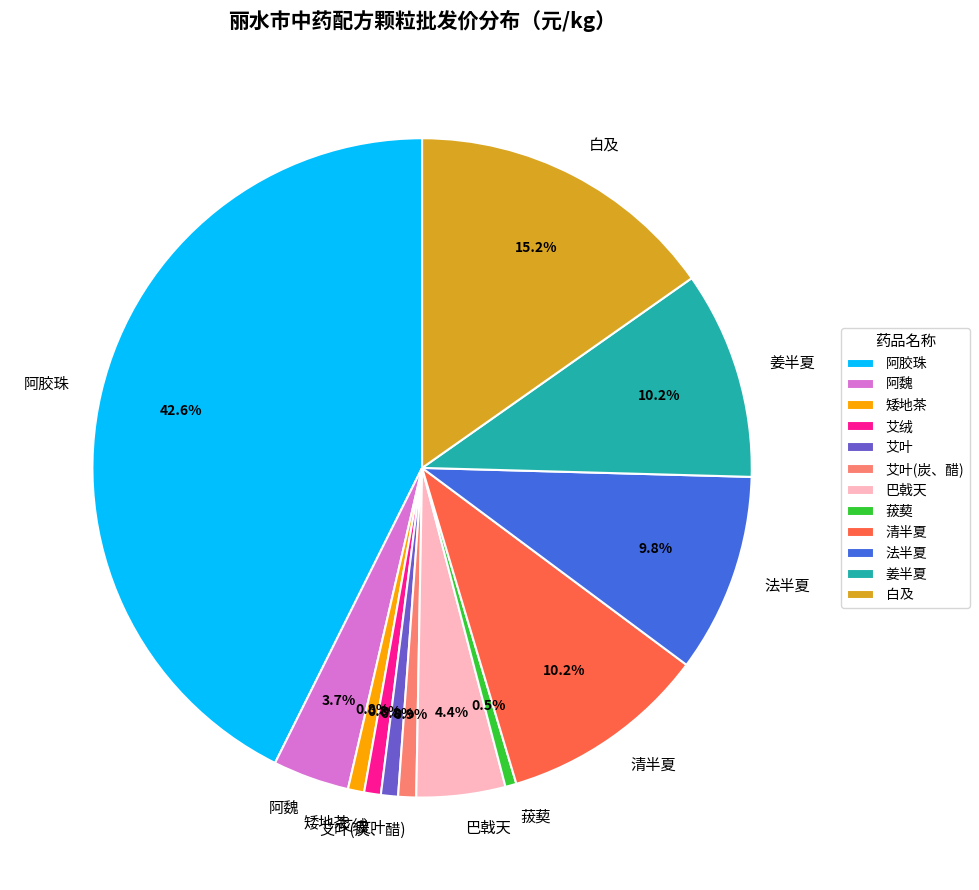

Does 法半夏 represent more than half of the total?

No